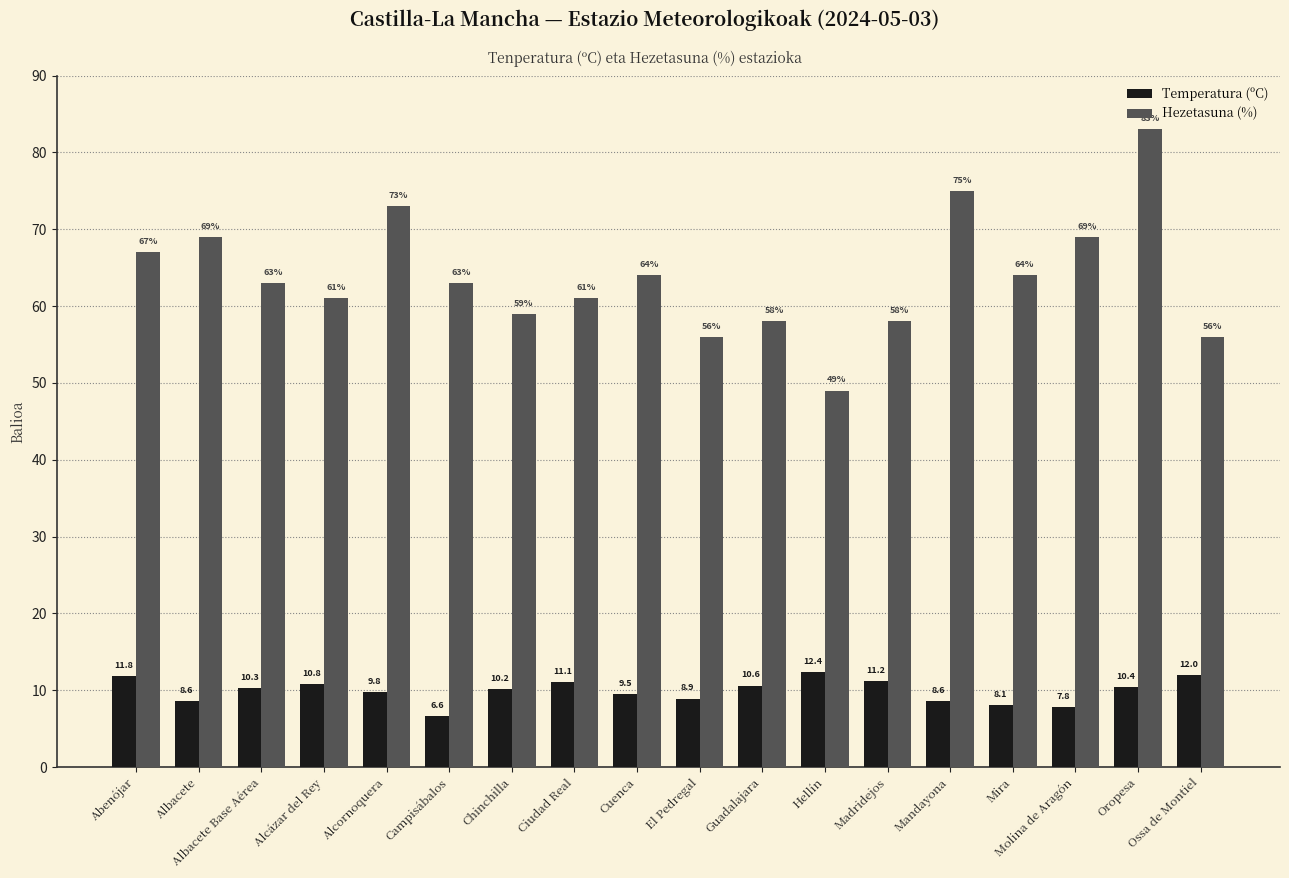

Which series has the largest range (max minus min)?

Hezetasuna (%)